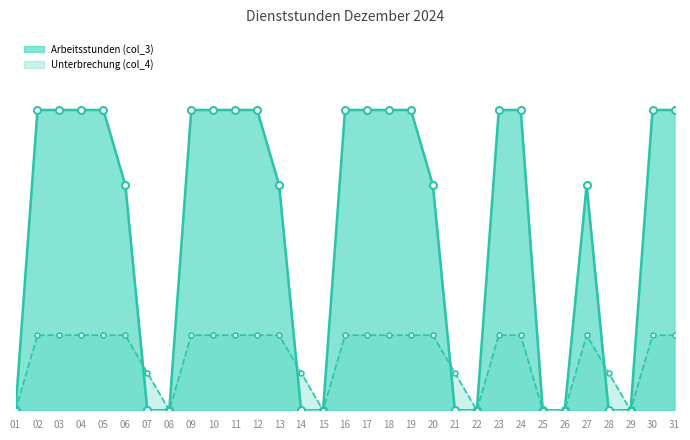

How many distinct data groups are displayed?

2